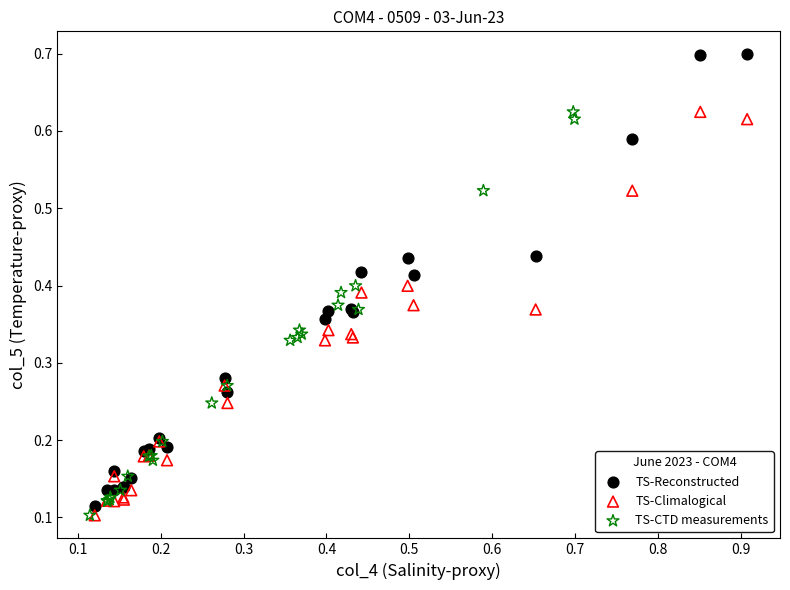

Which series has the largest Y range (max minus min)?

TS-Reconstructed